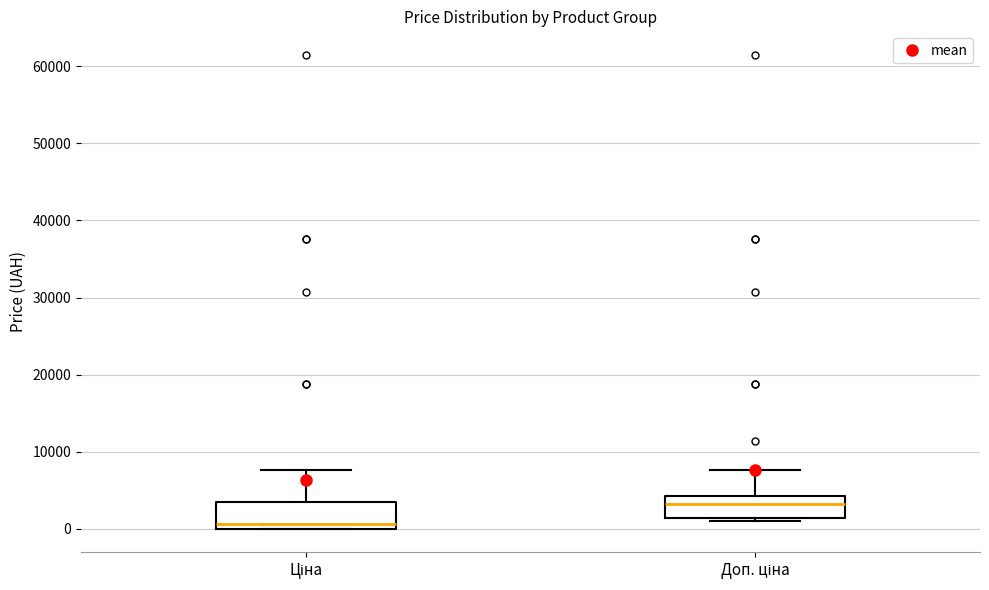

Reading left to right, transcribe this box plot: for each box, give where its median line is, the range the box spans, and where its two whiskers end, as read against the y-axis. The values are not printed on the chart, so give them approximately, as read against the axis.

Ціна: median 1000, box 0 to 3000, whiskers 0 to 8000
Доп. ціна: median 3000, box 1000 to 4000, whiskers 1000 (just below the box's lower edge) to 8000